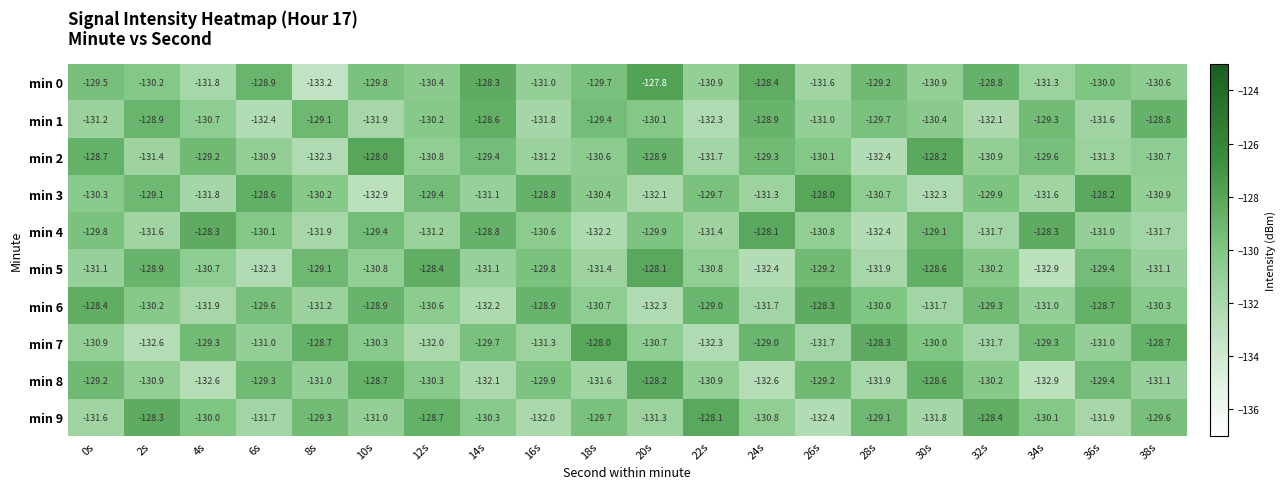

Where is min 7 nearest to the value -130?

30s